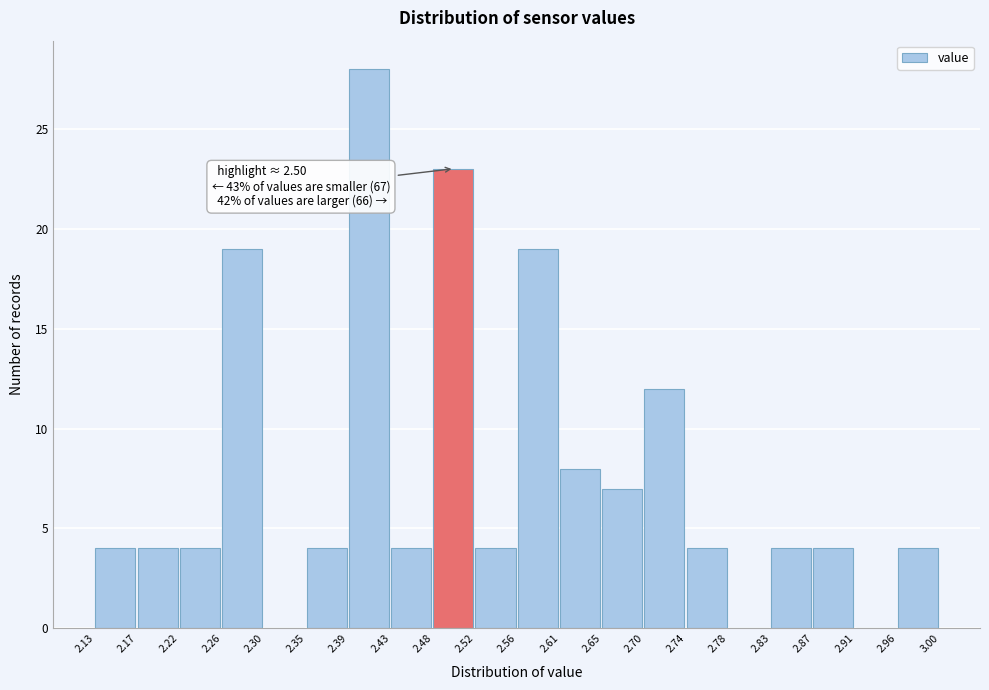

Over which range of the x-axis is the bar tallest?

2.39 to 2.43